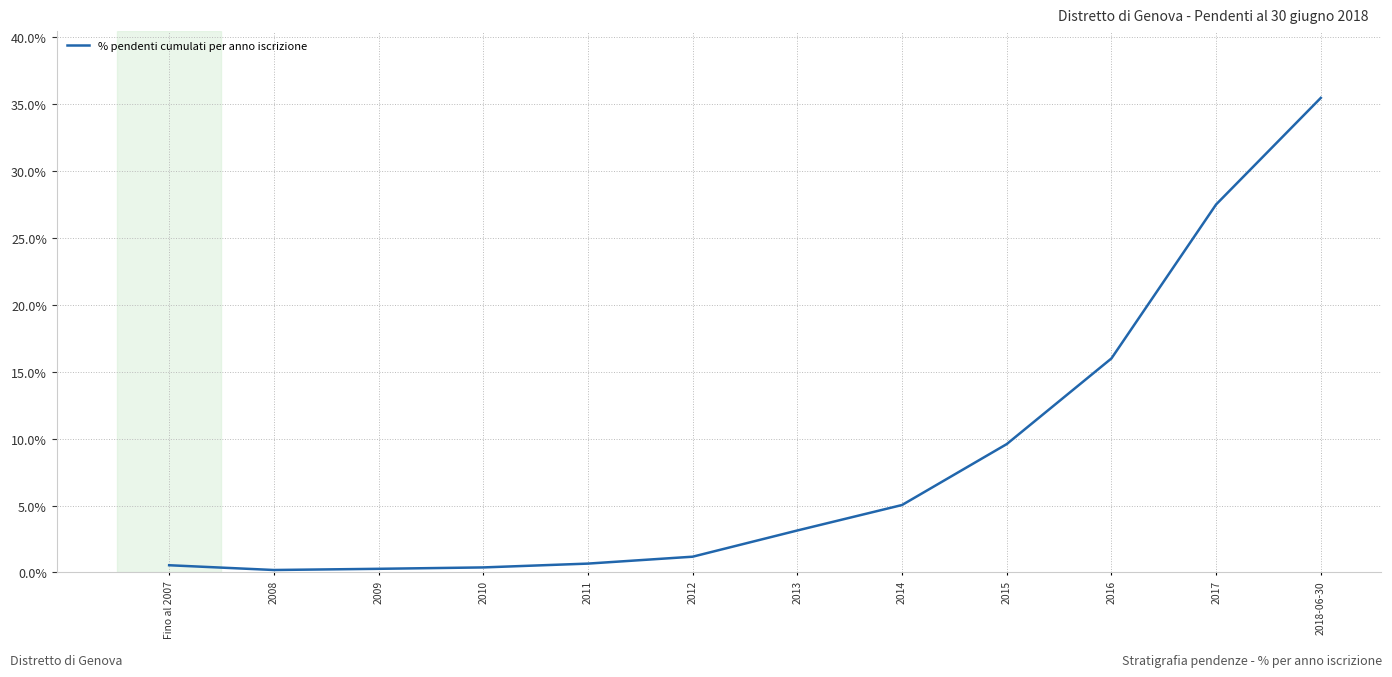

Which label corresponds to the largest value in the chart?

2018-06-30